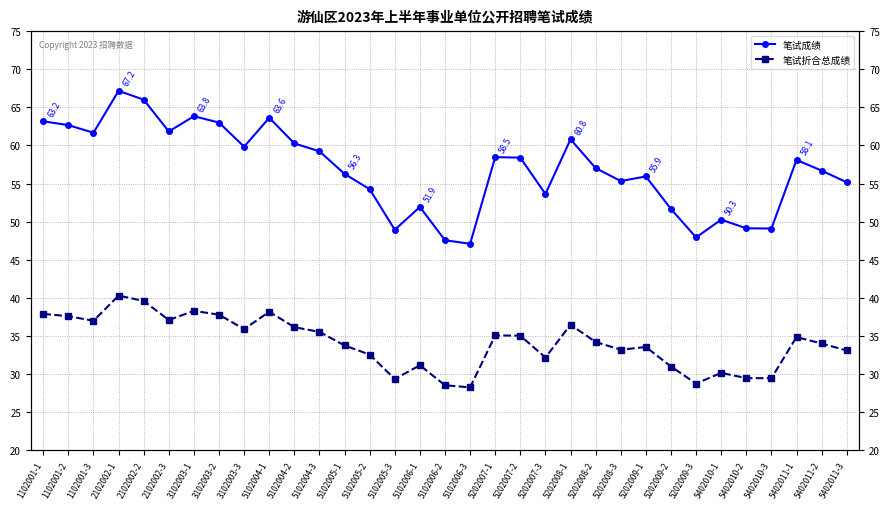

Which series has the largest range (max minus min)?

笔试成绩